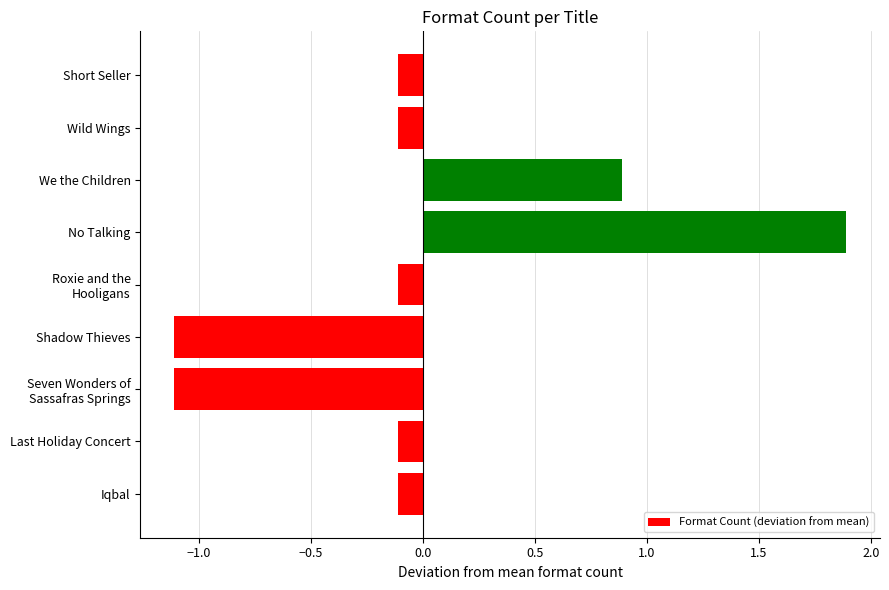

What is the greatest value displayed?

1.9